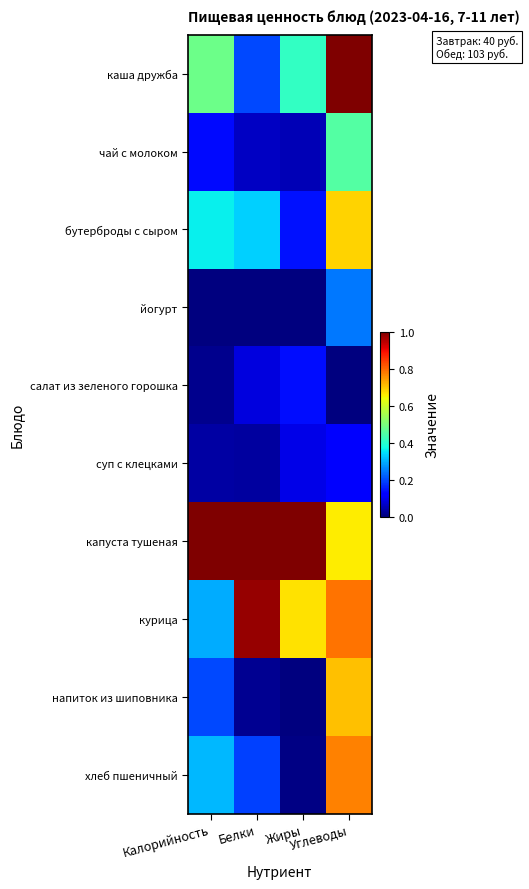

Between Белки and Углеводы, which is larger?

Углеводы